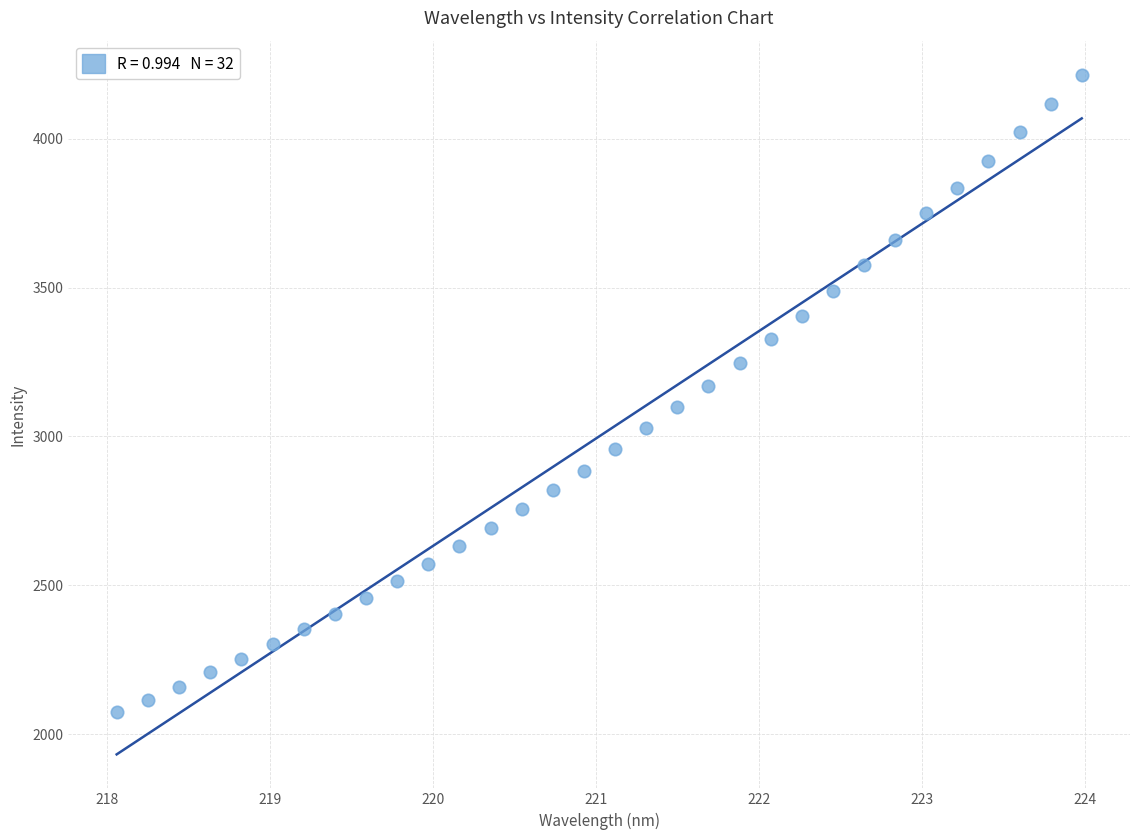

What is the range of X values (max minus min)?

5.9